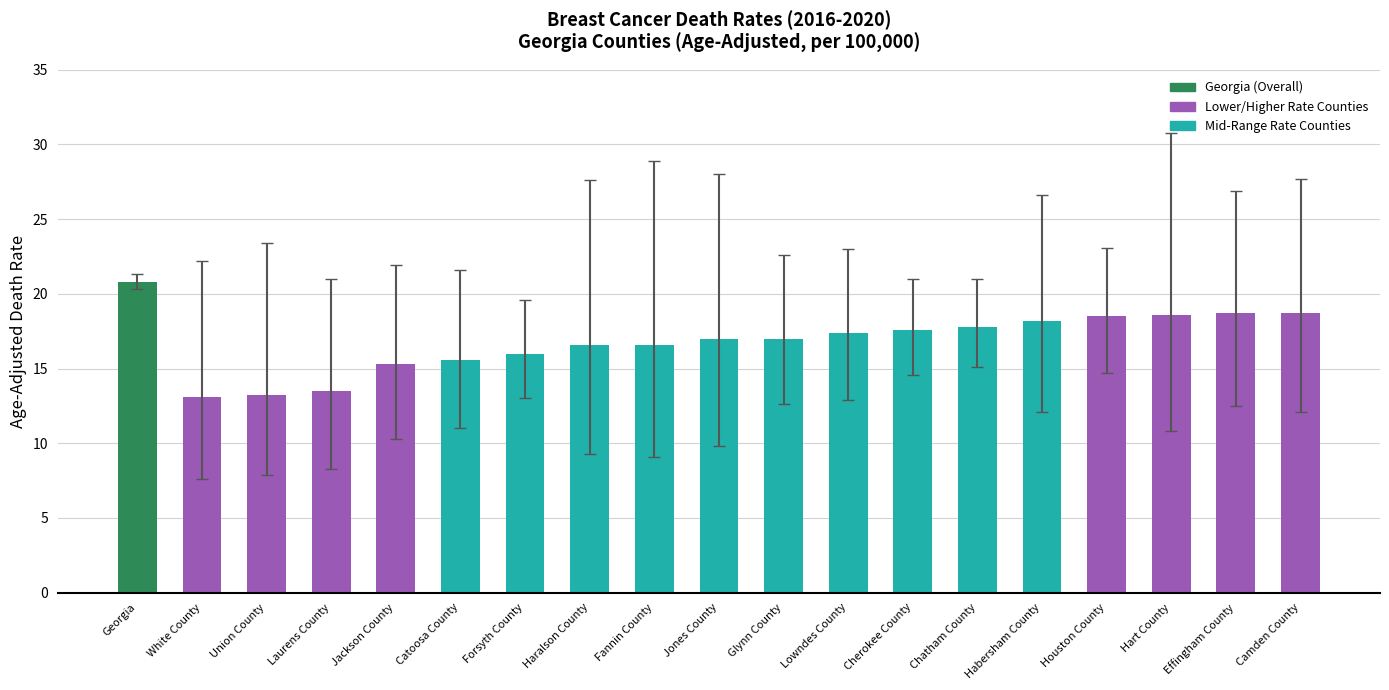

What is the average value?

16.9